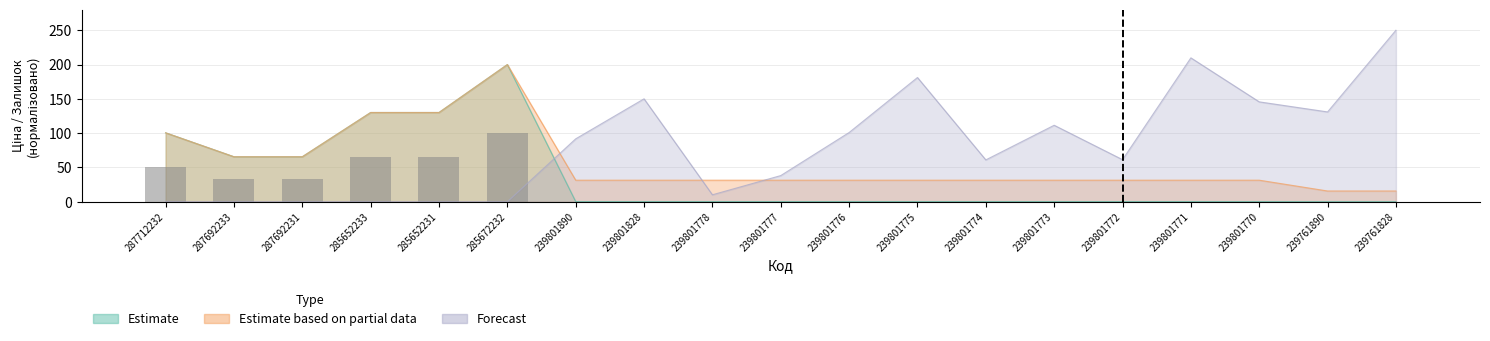

What position from the left is 239801776?

11